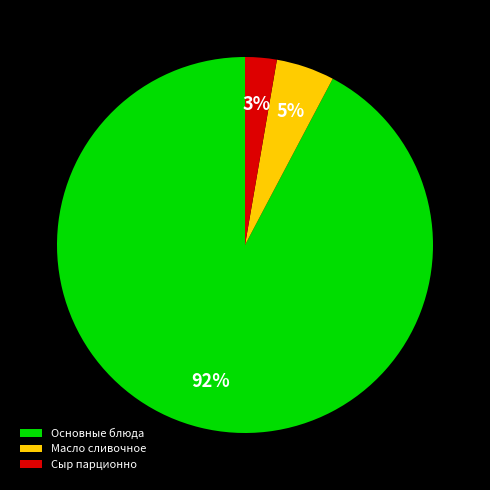

True or false: Масло сливочное accounts for 5% of the total.

True